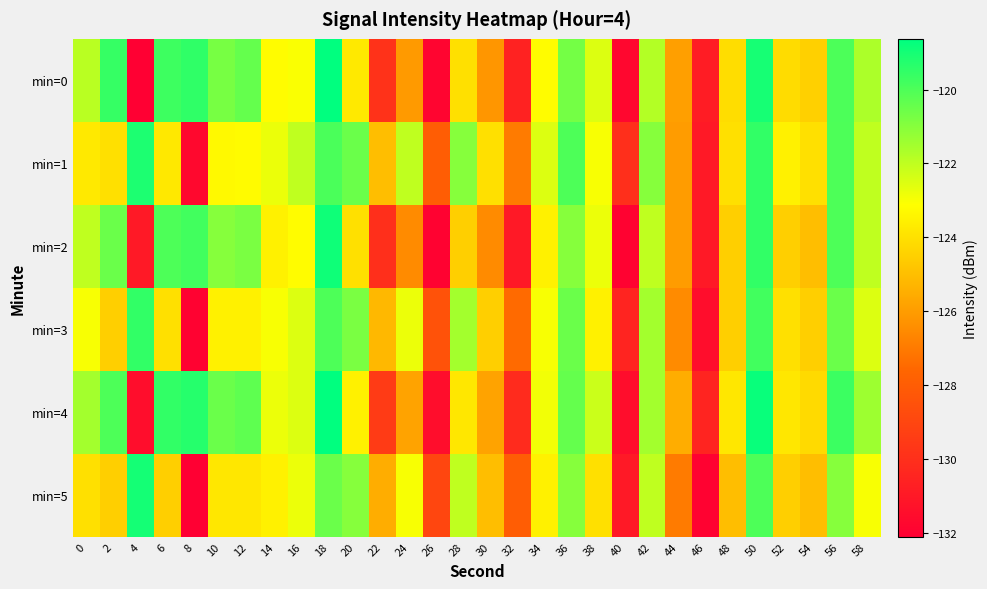

Between 30 and 56, which is larger?

56